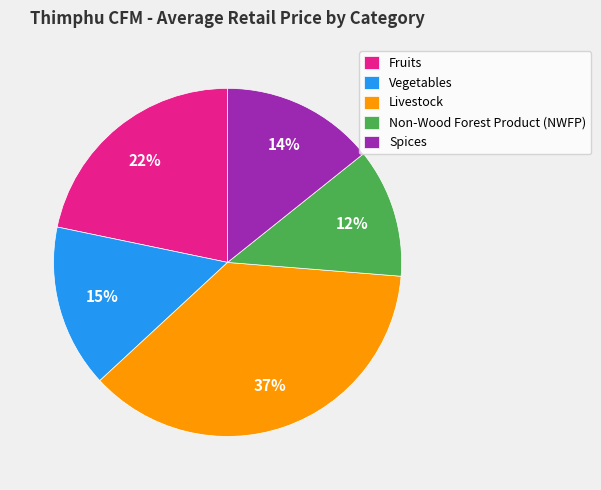

What is the ratio of the value at Non-Wood Forest Product (NWFP) to the value at Livestock?

0.3